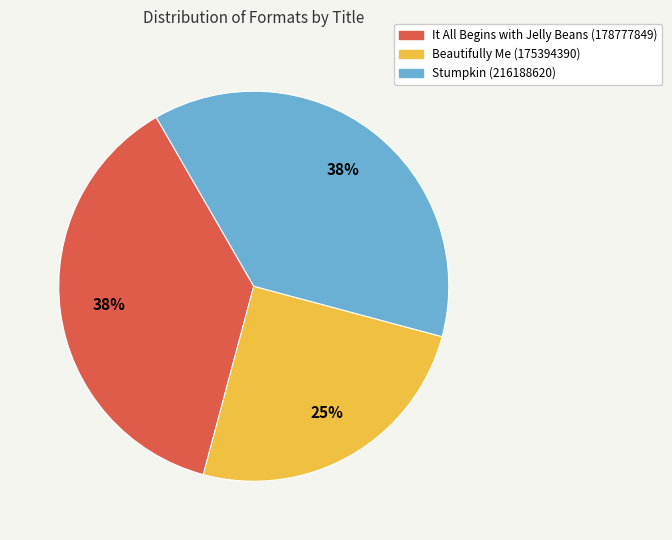

How many segments does this pie chart have?

3